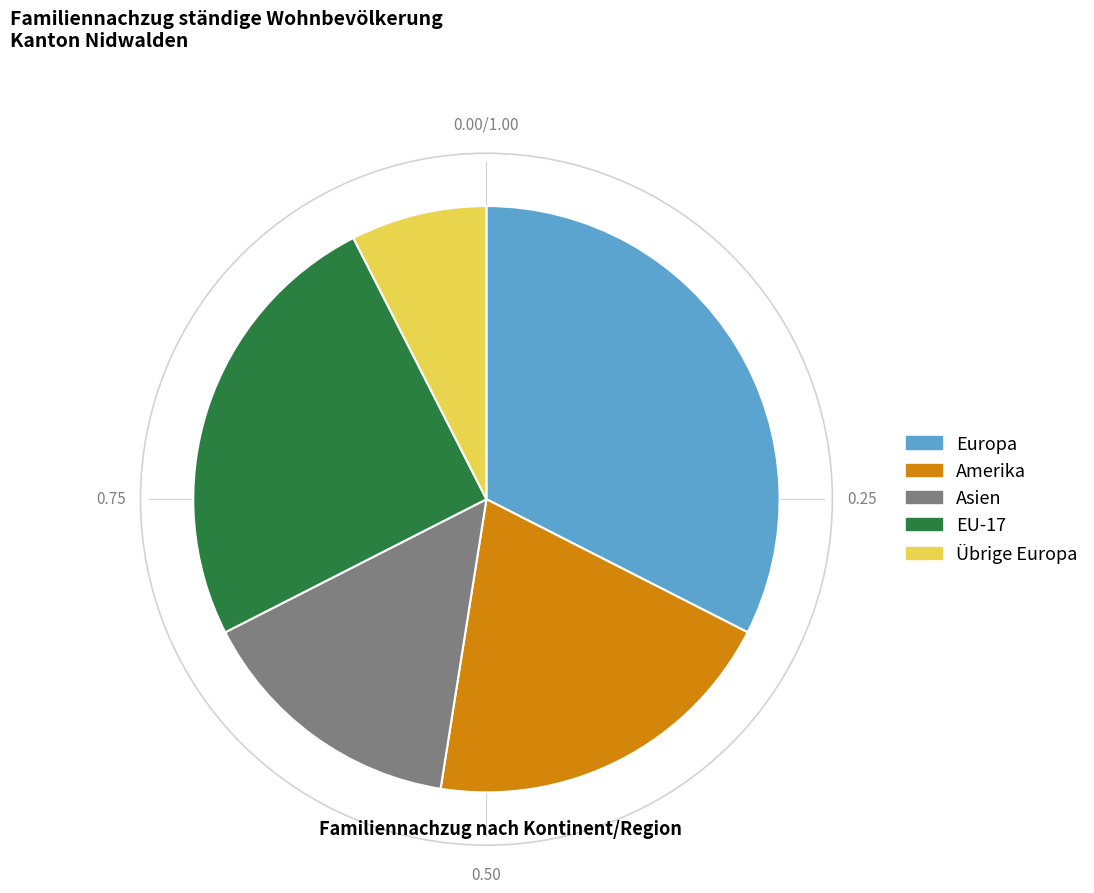

Is there any slice that represents more than half of the pie?

No